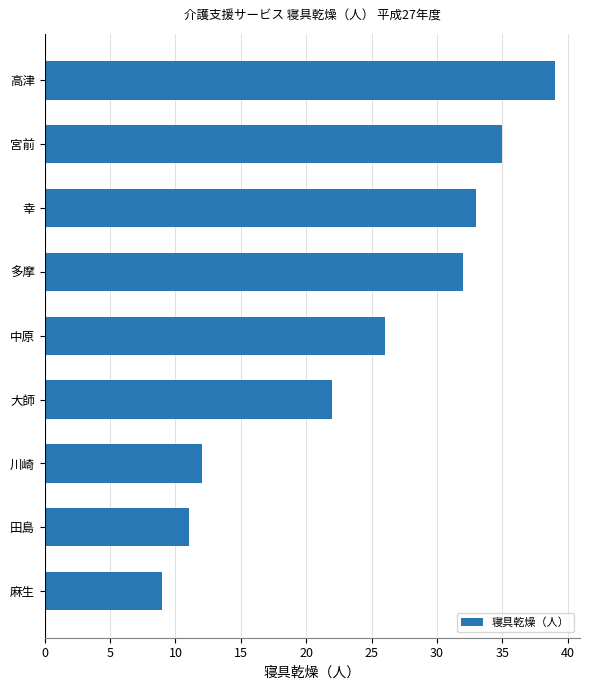

List the labels in order of value, largest first.

高津, 宮前, 幸, 多摩, 中原, 大師, 川崎, 田島, 麻生